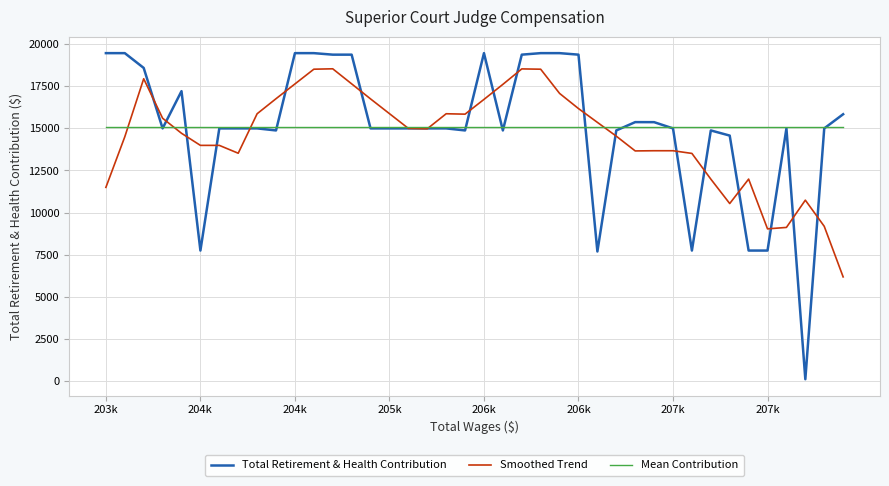

List the series in order of their peak value, highest first.

Total Retirement & Health Contribution, Smoothed Trend, Mean Contribution